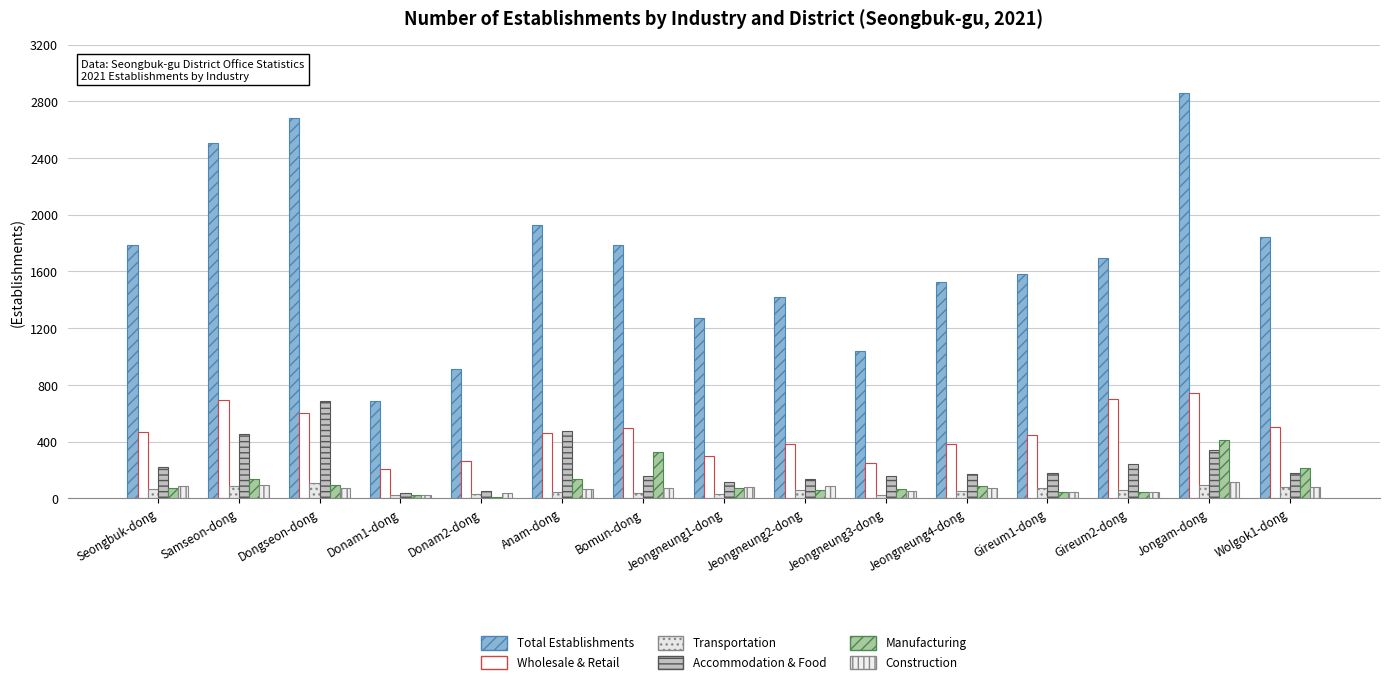

Count the number of categories in the chart.

15